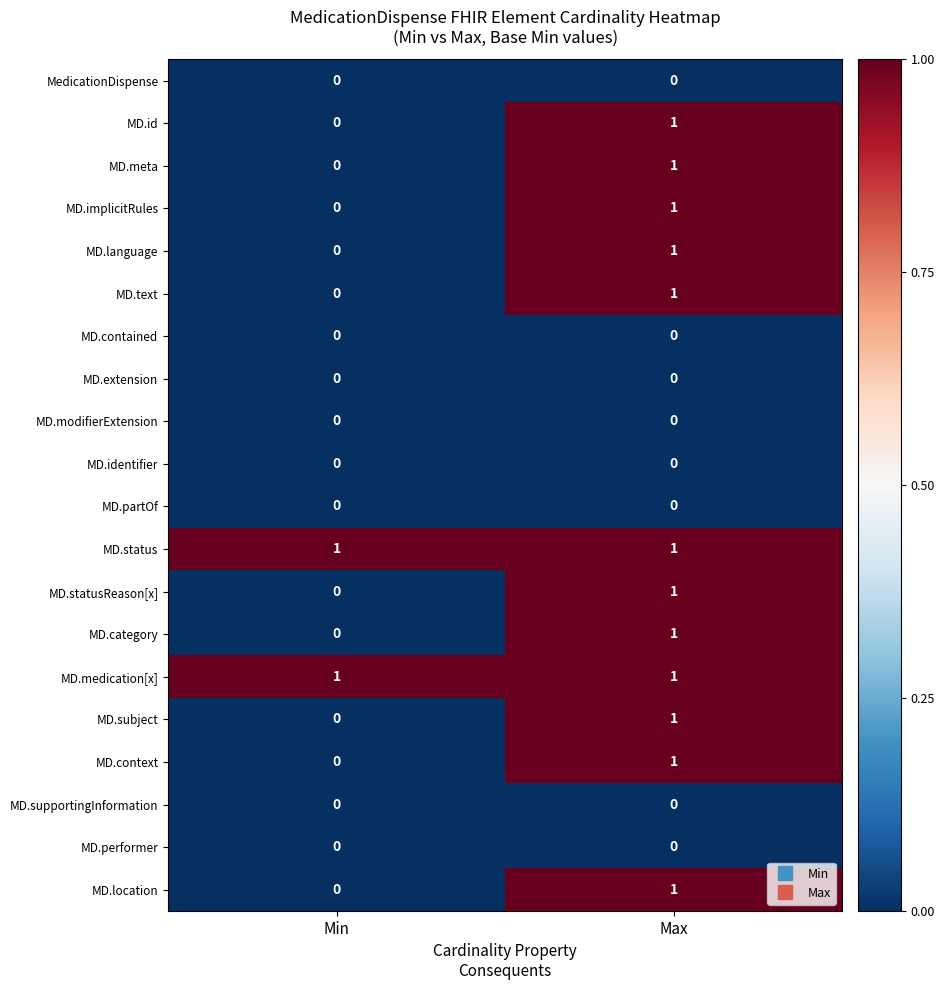

How many series are shown in this chart?

20